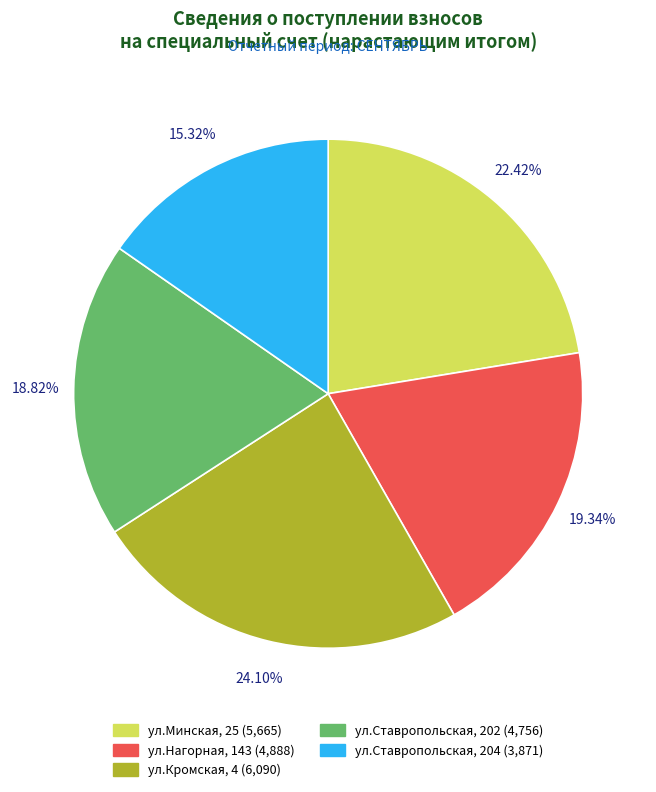

What is the largest slice in the pie chart?

ул.Кромская, 4